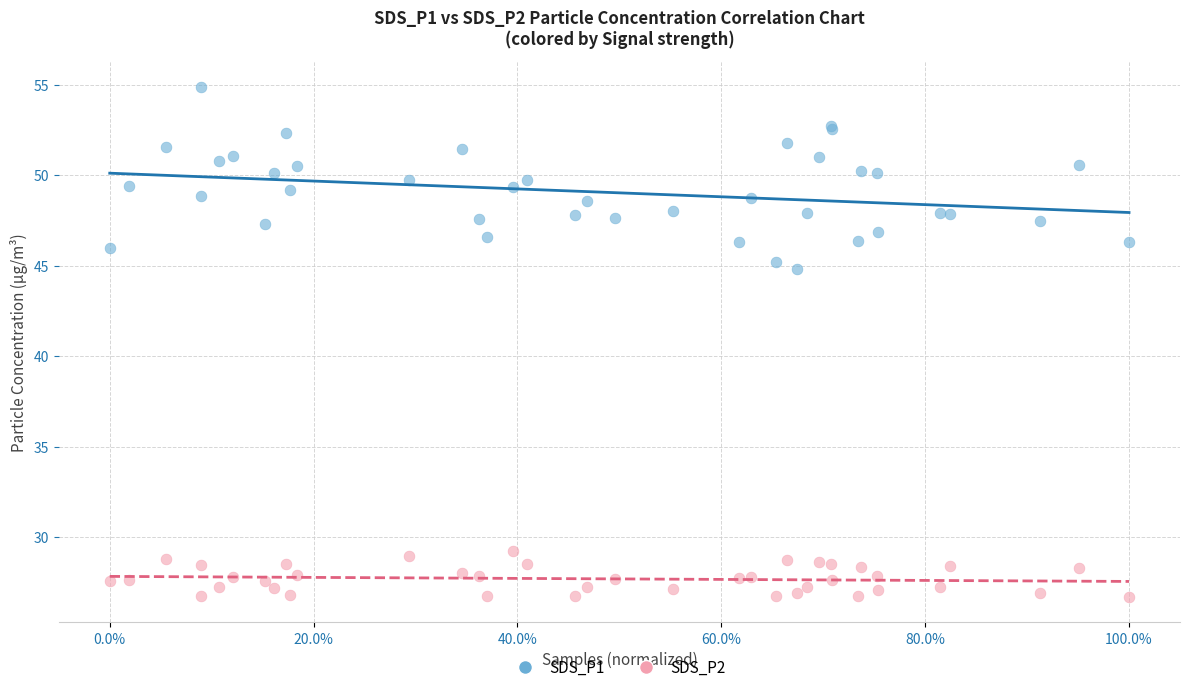

What are all the series names shown in the legend?

SDS_P1, SDS_P2